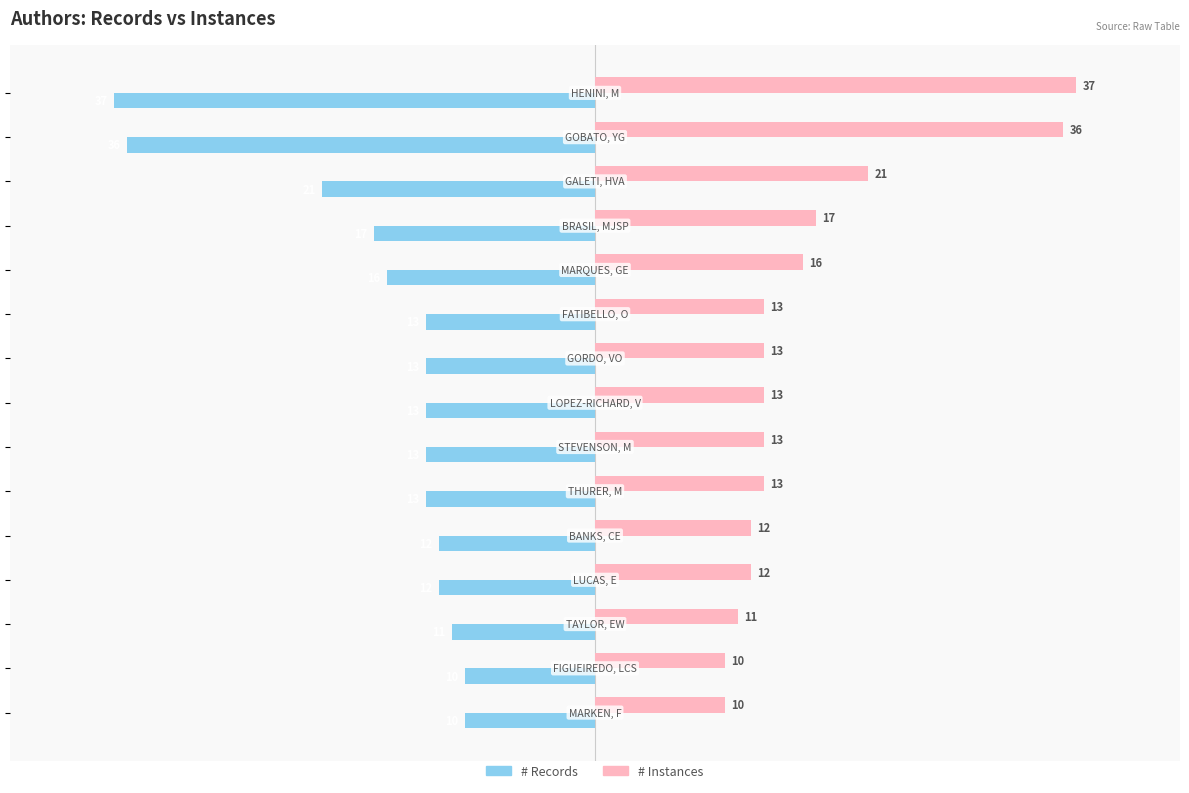

What is the minimum value for # Records?

-37